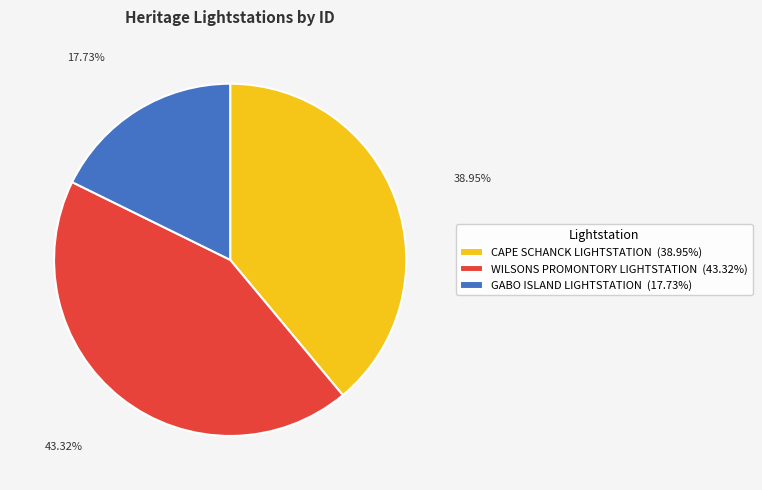

What is the ratio of the value at WILSONS PROMONTORY LIGHTSTATION (43.32%) to the value at GABO ISLAND LIGHTSTATION (17.73%)?

2.4